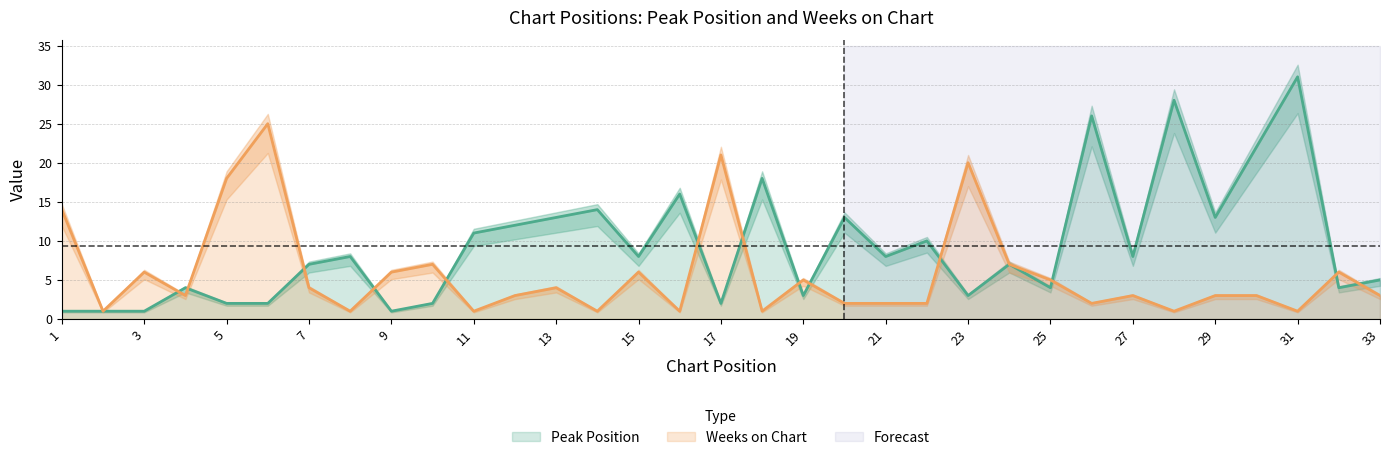

Which series ends up on top after the final intersection of Peak Position and Weeks on Chart?

Peak Position